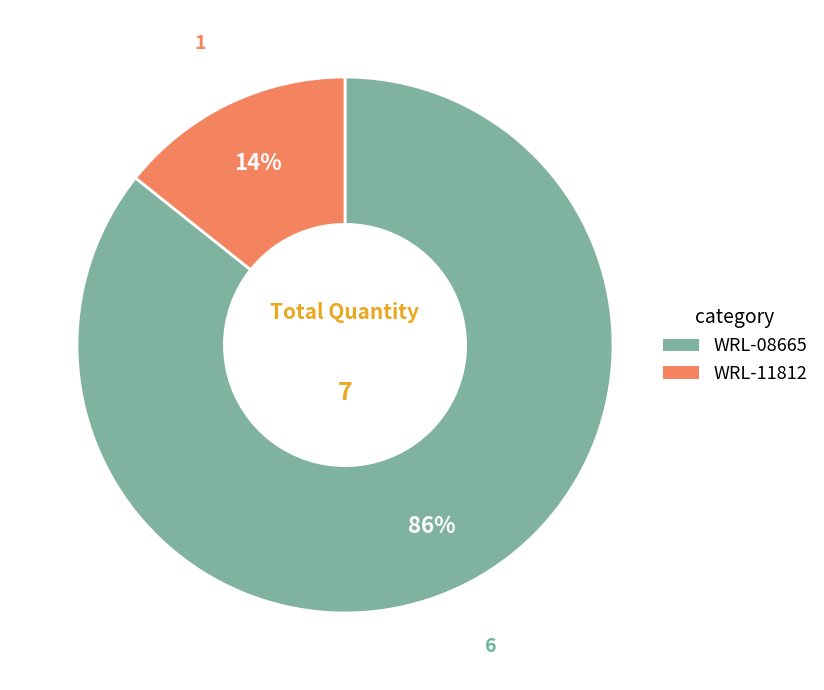

What percentage is the WRL-11812 slice, to the nearest percent?

14%